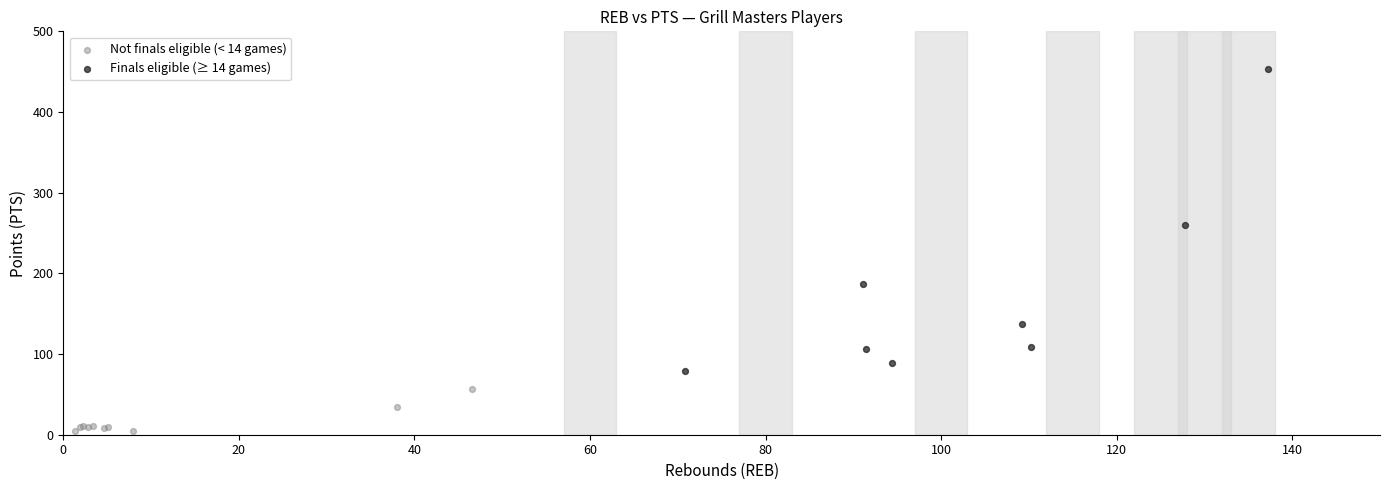

Which series has the widest spread of Y values?

Finals eligible (≥ 14 games)